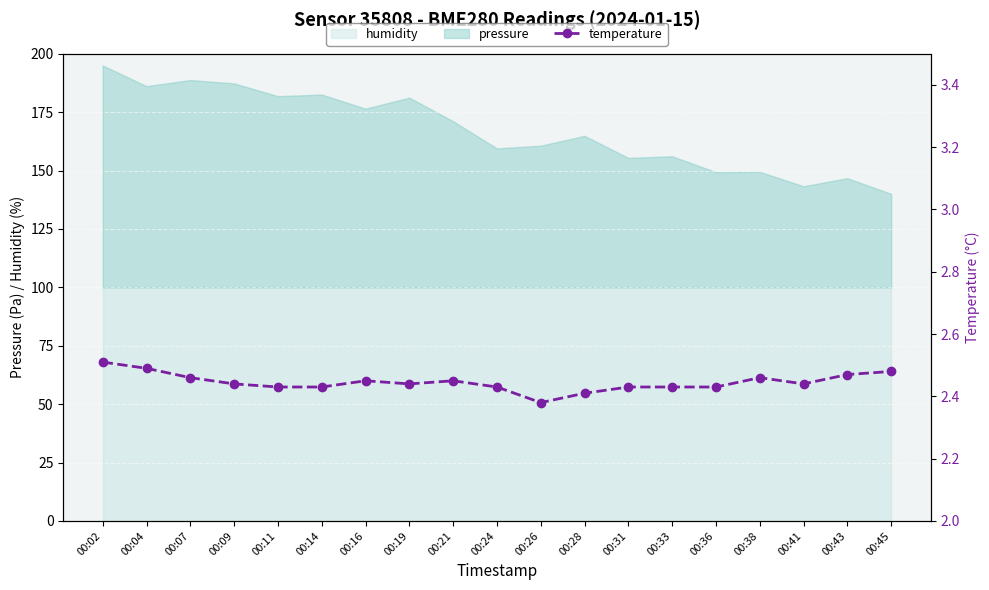

What is the value of the 18th point from the left?

2.5